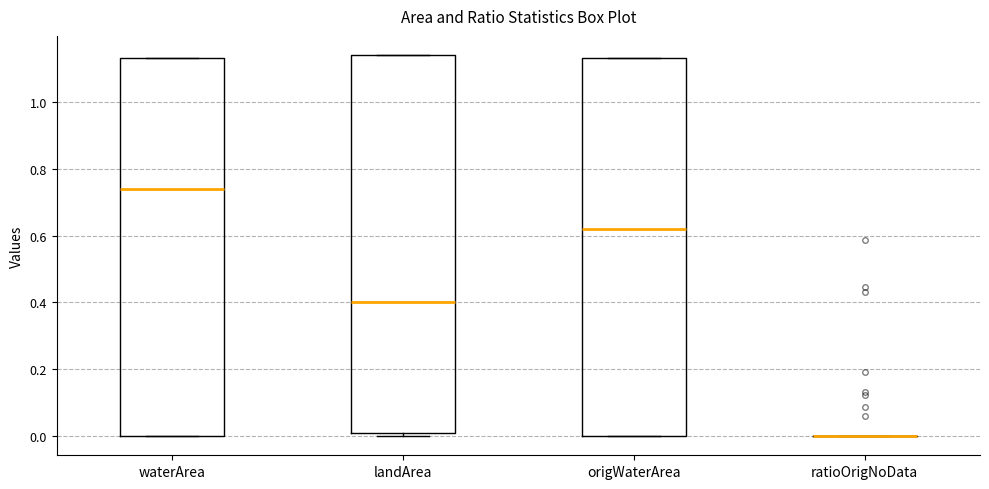

Reading left to right, read every box against the y-axis: the position of its median line, the range the box covers, and the ends of its whiskers. The values are not printed on the chart, so give them approximately, as read against the axis.

waterArea: median 0.74, box 0.00 to 1.14, whiskers 0.00 to 1.14
landArea: median 0.40, box 0.02 to 1.14, whiskers 0.00 to 1.14
origWaterArea: median 0.62, box 0.00 to 1.14, whiskers 0.00 to 1.14
ratioOrigNoData: box collapsed to a line at 0.00, whiskers 0.00 to 0.00